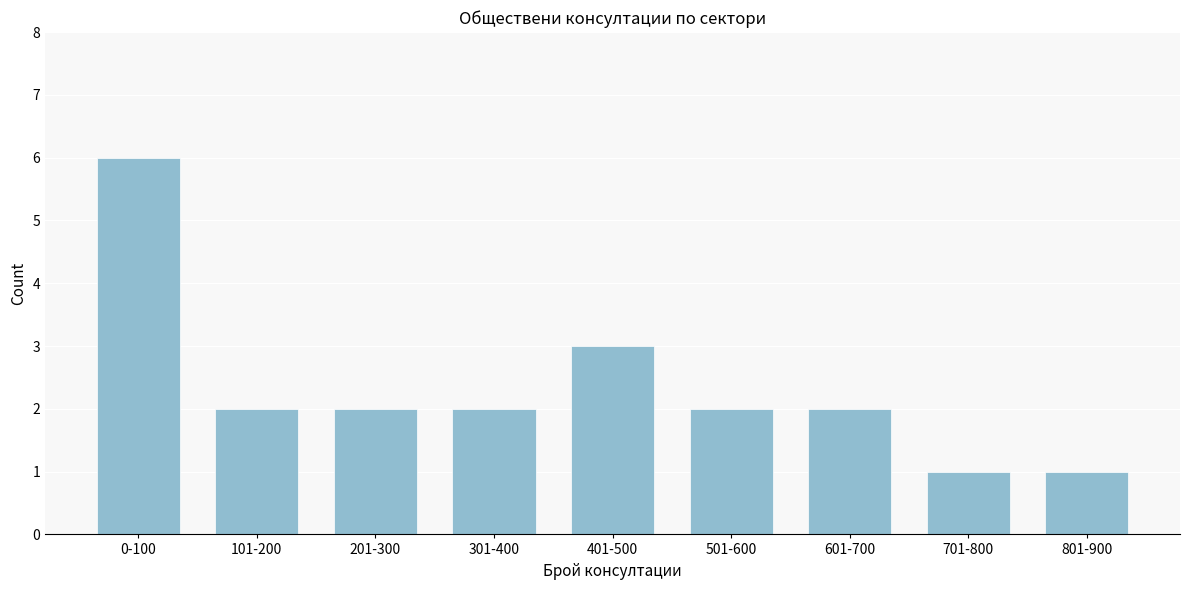

Reading right to left, transcribe all the data shown in this chart.

1	1	2	2	3	2	2	2	6